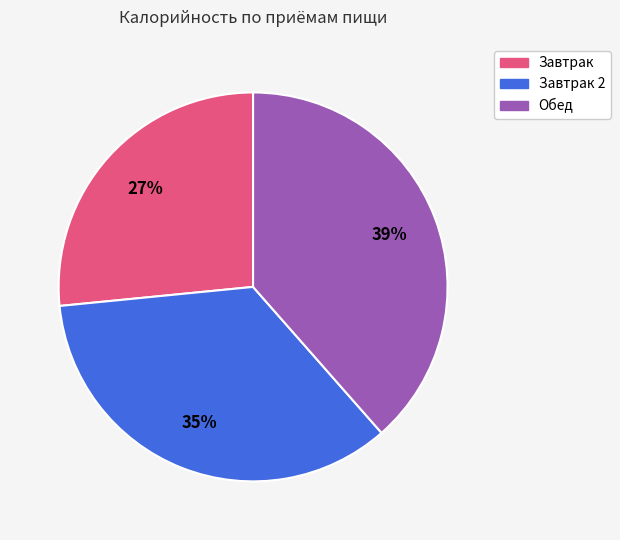

To the nearest percent, what is the average slice percentage?

33%